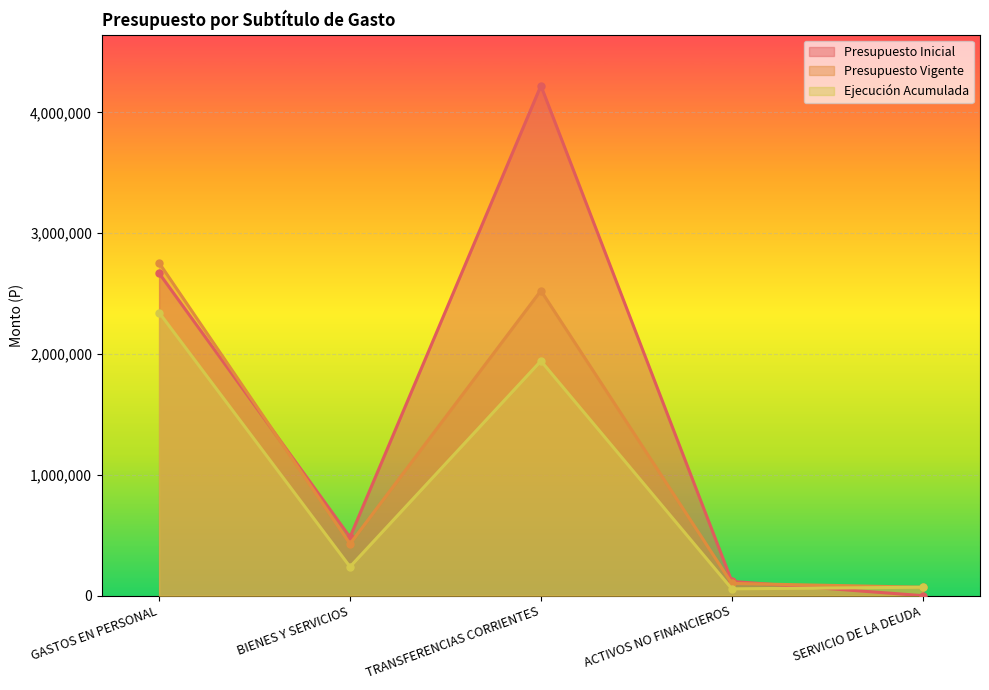

How many interior local peaks does the Presupuesto Inicial series have?

1